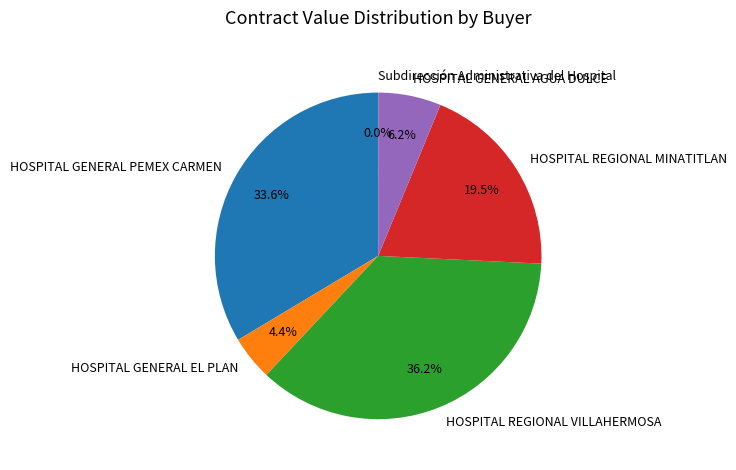

Is there a majority slice in this chart?

No